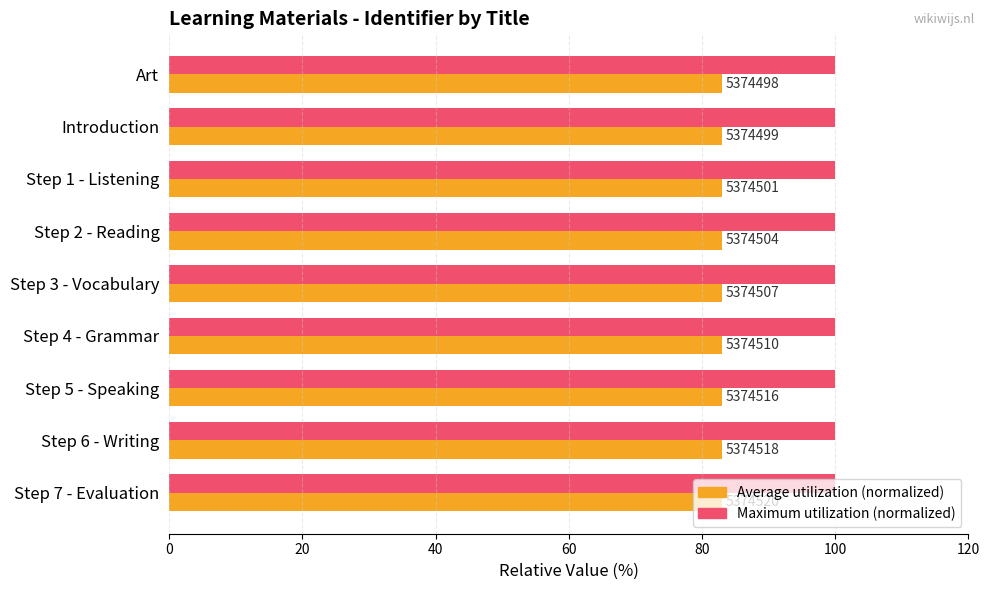

What are all the series names shown in the legend?

Average utilization (normalized), Maximum utilization (normalized)